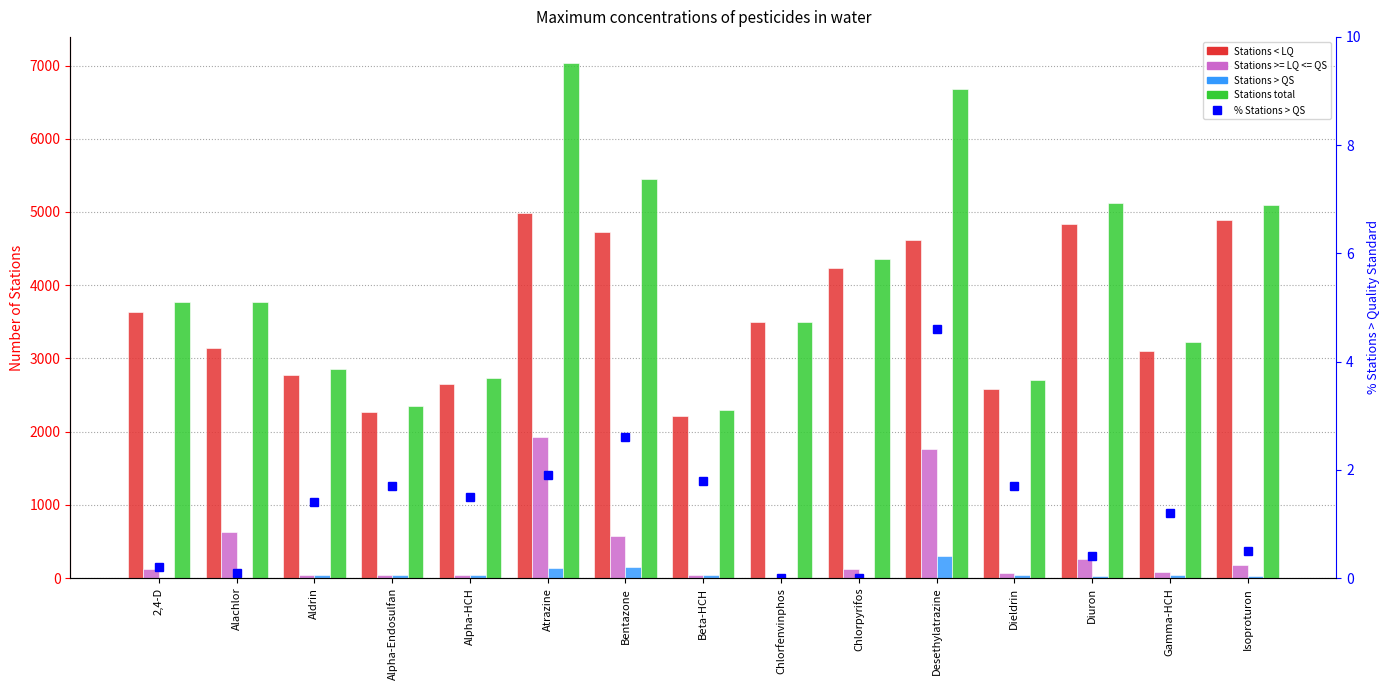

What is the label of the 4th bar from the left?

Alpha-Endosulfan